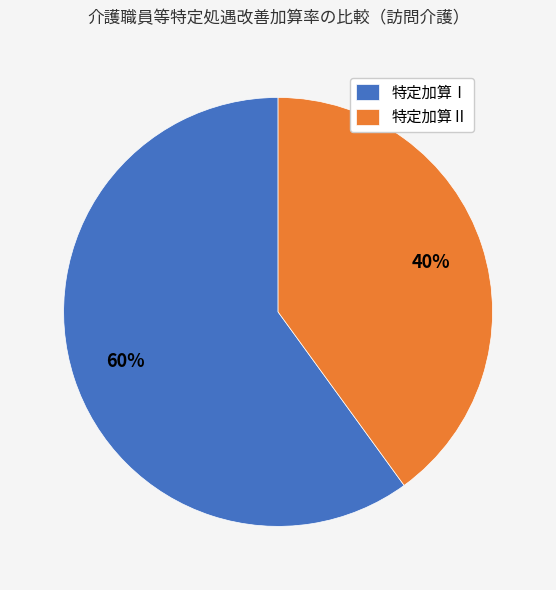

How many segments does this pie chart have?

2